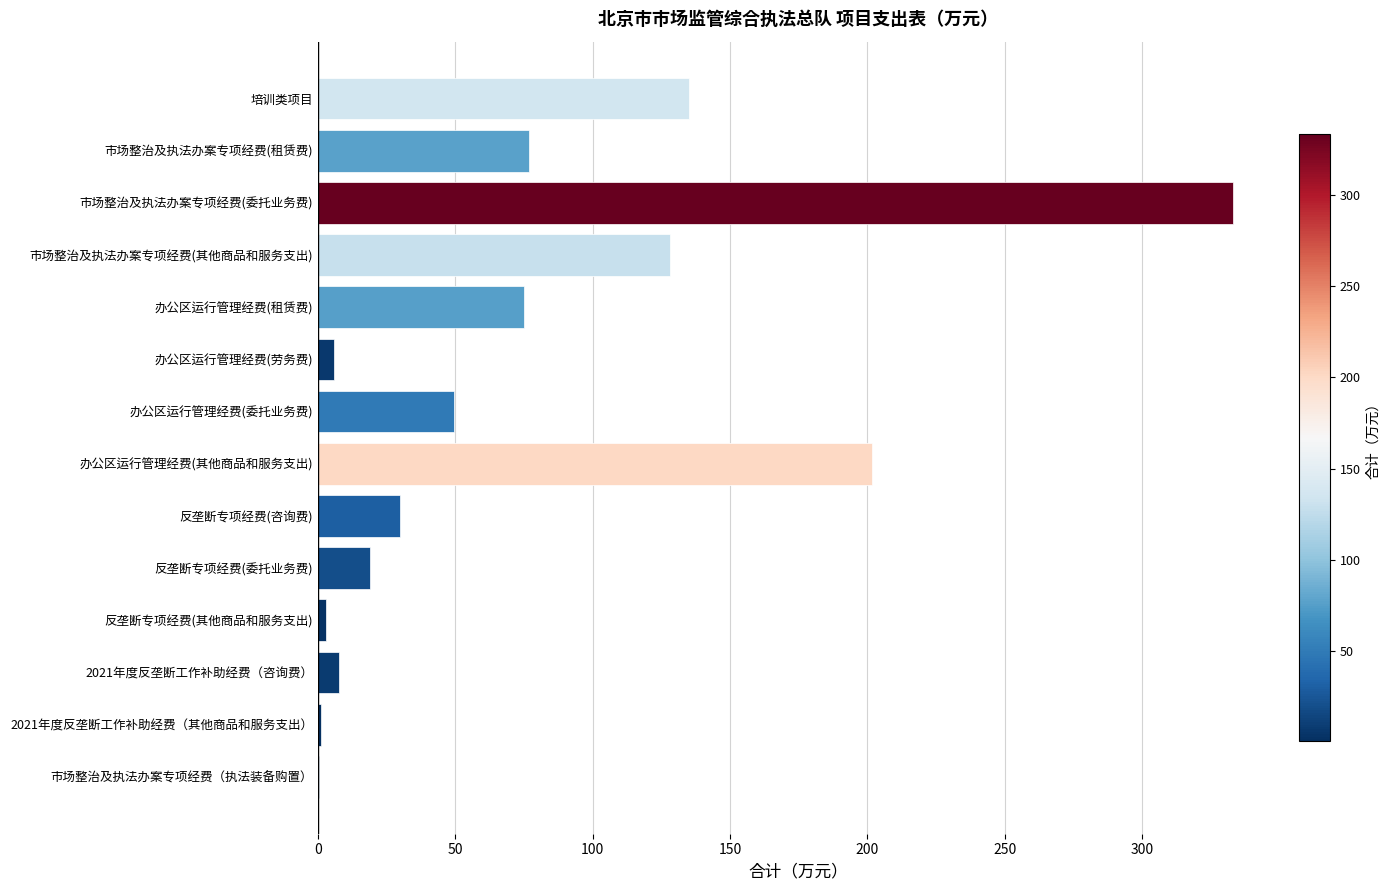

Is it true that the value at 办公区运行管理经费(其他商品和服务支出) is 201.6?

True